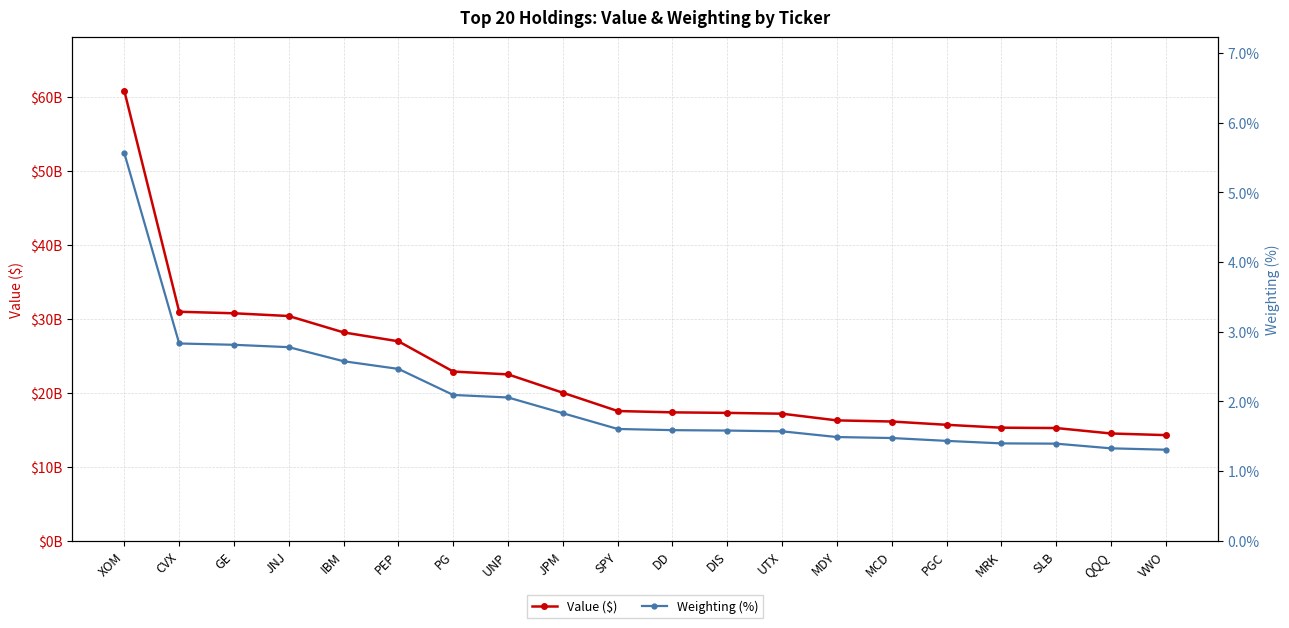

Reading right to left, transcribe all the data shown in this chart.

Value ($): 14283039000.0	14505369000.0	15241867000.0	15288832000.0	15680562000.0	16124526000.0	16276657000.0	17180517000.0	17292175000.0	17363116000.0	17544334000.0	20015804000.0	22498190000.0	22883045000.0	26974751000.0	28177258000.0	30394955000.0	30766127000.0	30973128000.0	60822264000.0
Weighting (%): 1.3	1.3	1.4	1.4	1.4	1.5	1.5	1.6	1.6	1.6	1.6	1.8	2.1	2.1	2.5	2.6	2.8	2.8	2.8	5.6